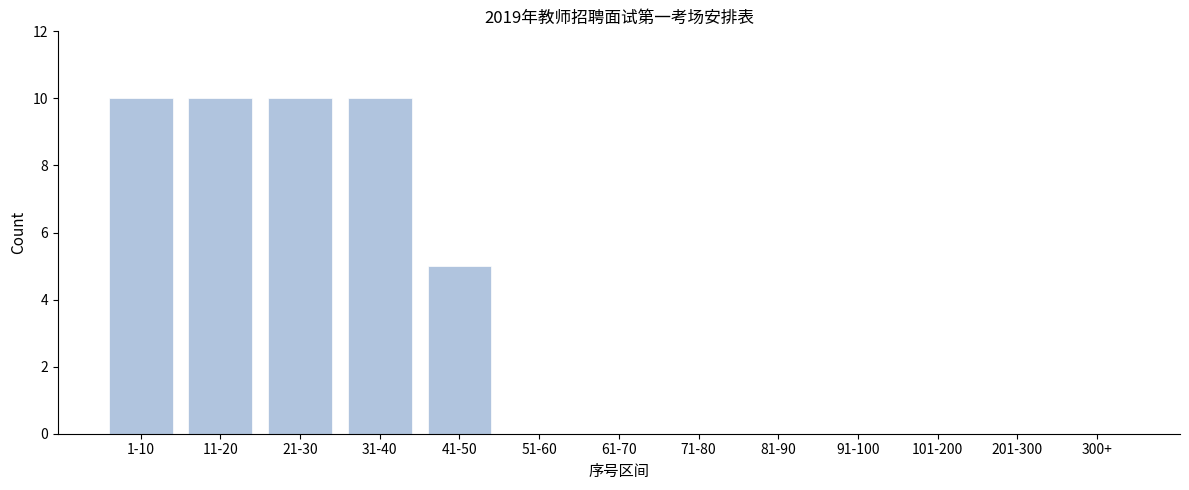

Reading left to right, list all the values displayed in this chart.

1-10=10	11-20=10	21-30=10	31-40=10	41-50=5	51-60=0	61-70=0	71-80=0	81-90=0	91-100=0	101-200=0	201-300=0	300+=0